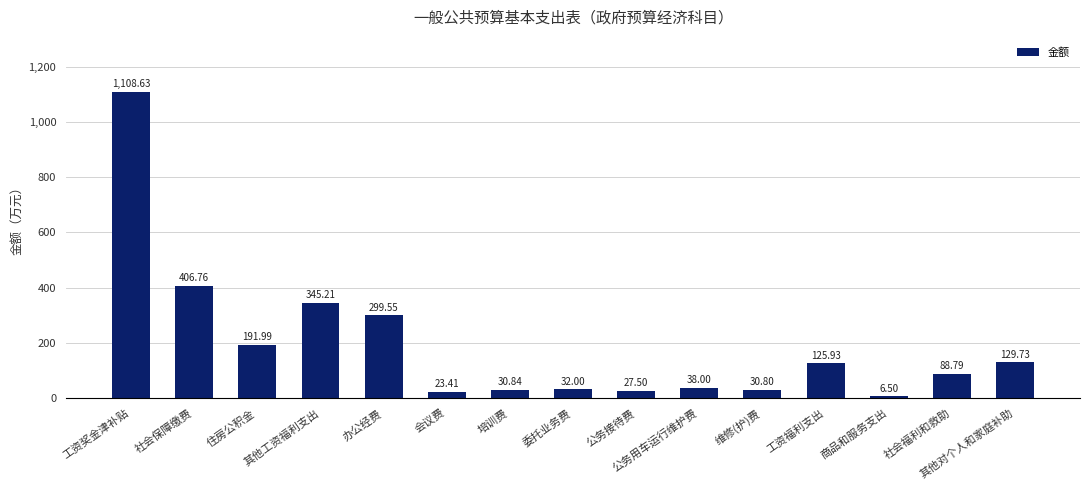

Read the value at 办公经费.

299.6